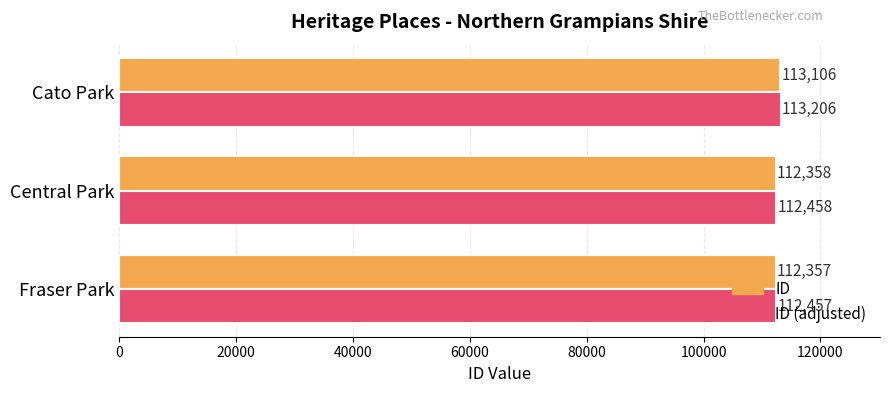

At which category is the sum across all series the highest?

Cato Park